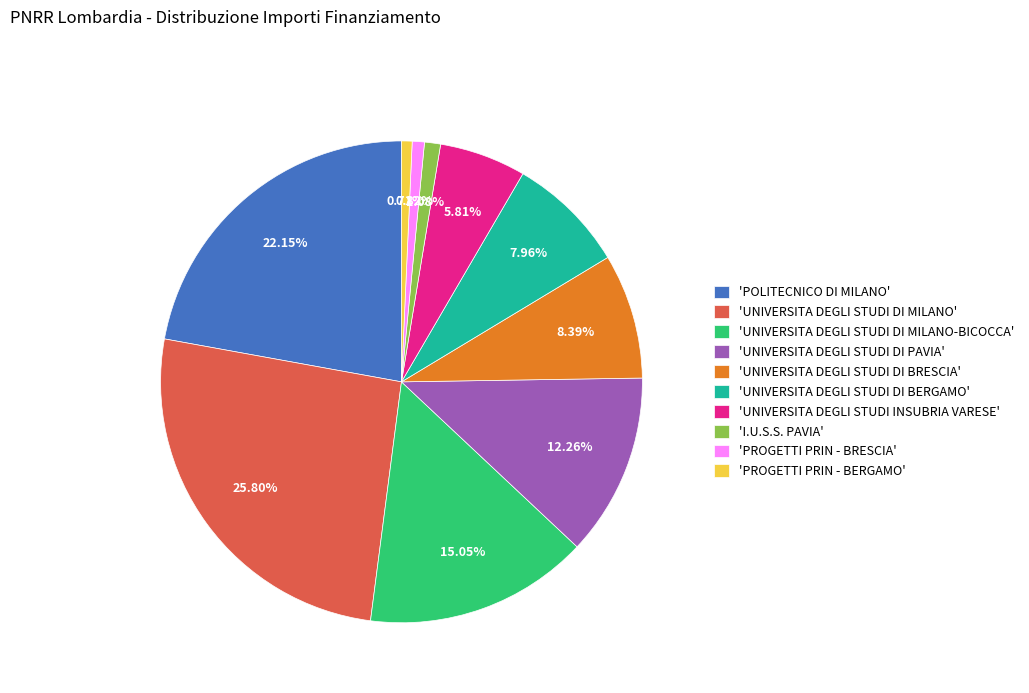

Which slice is the largest?

'UNIVERSITA DEGLI STUDI DI MILANO'